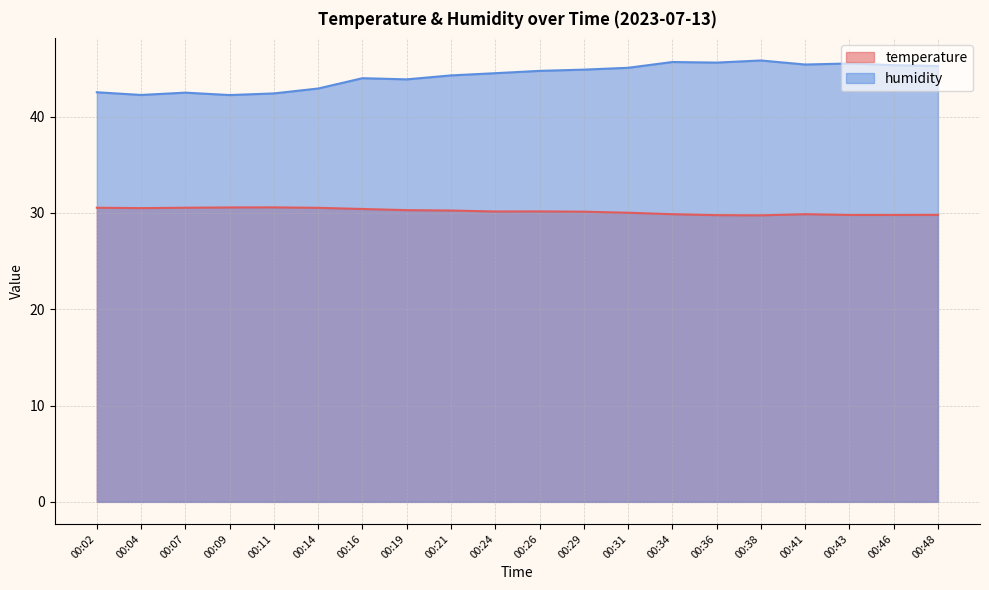

True or false: humidity and temperature intersect in this chart.

False